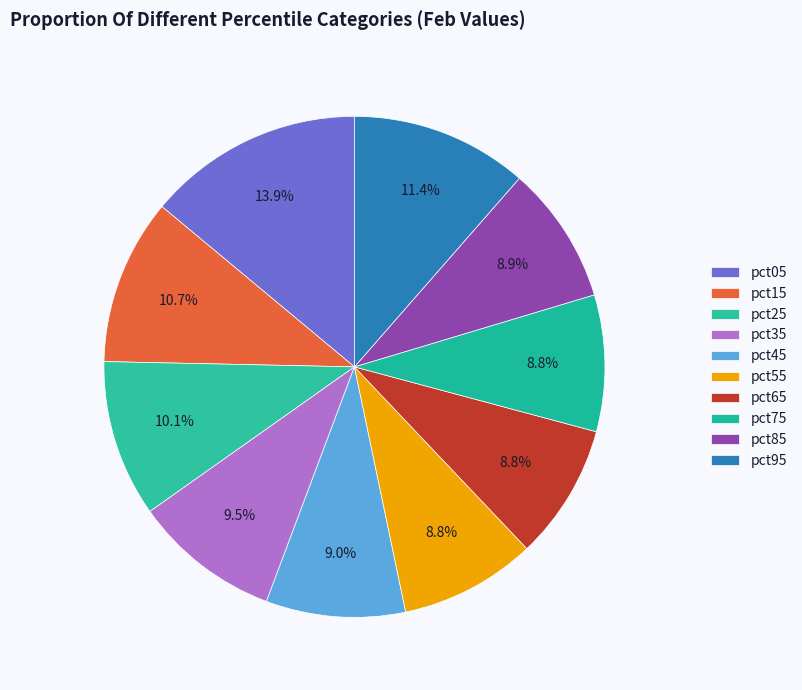

Count the number of slices in the pie.

10